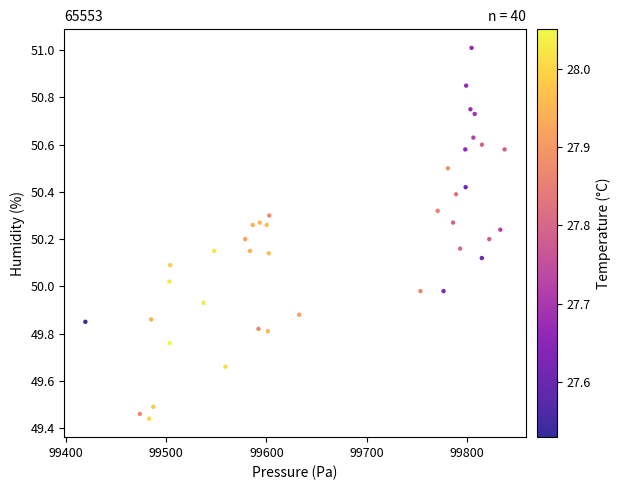

What is the range of X values (max minus min)?

418.5